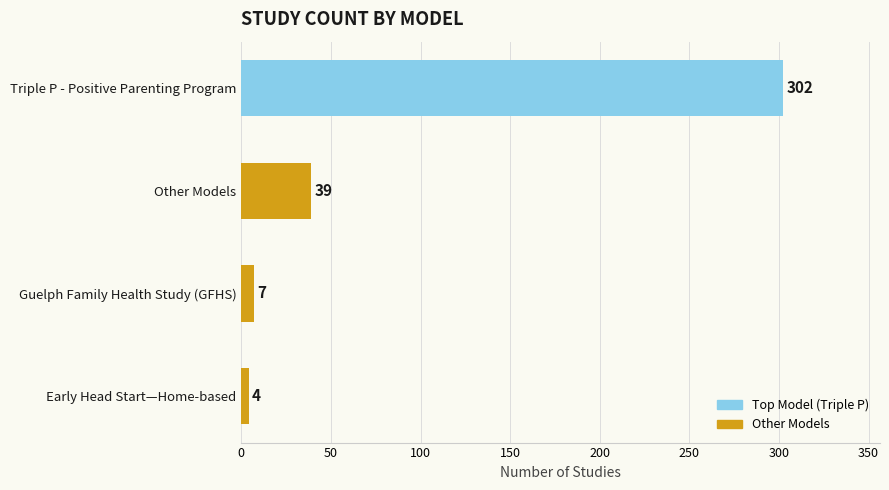

What is the change in value from Guelph Family Health Study (GFHS) to Early Head Start—Home-based?

-3